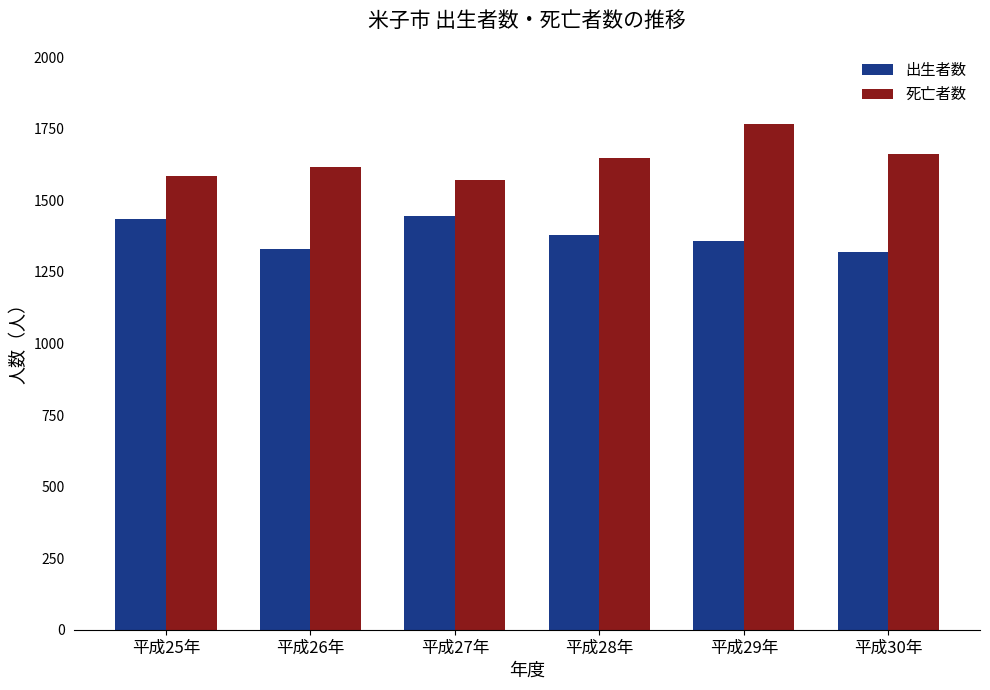

Rank the series at 平成28年 from highest to lowest value.

死亡者数, 出生者数